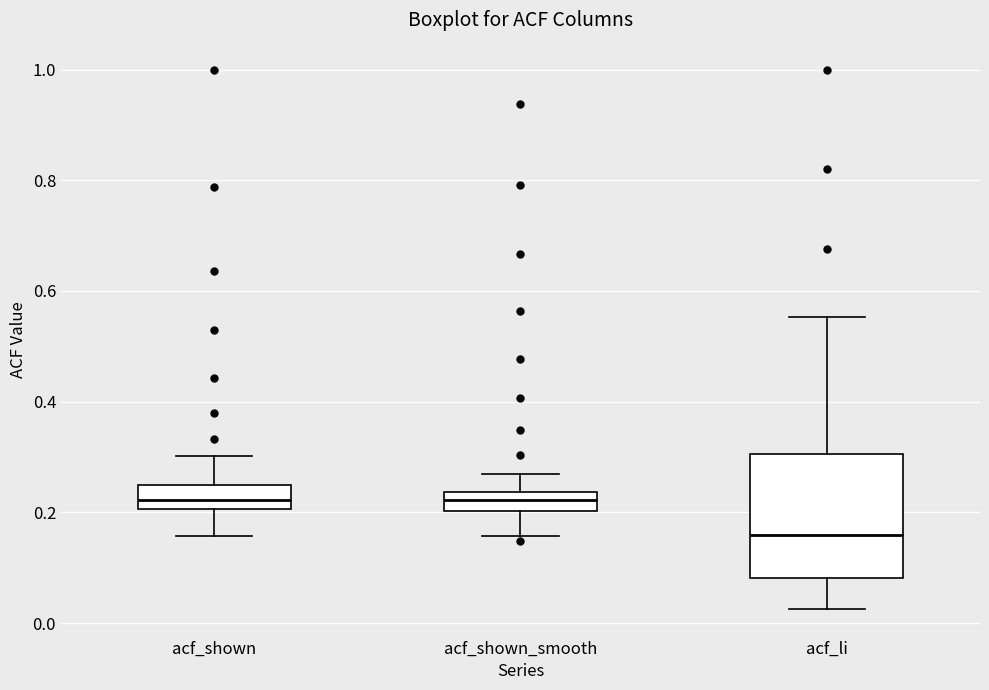

Reading left to right, transcribe this box plot: for each box, give where its median line is, the range the box spans, and where its two whiskers end, as read against the y-axis. The values are not printed on the chart, so give them approximately, as read against the axis.

acf_shown: median 0.22, box 0.20 to 0.24, whiskers 0.16 to 0.30
acf_shown_smooth: median 0.22, box 0.20 to 0.24, whiskers 0.16 to 0.26
acf_li: median 0.16, box 0.08 to 0.30, whiskers 0.02 to 0.56